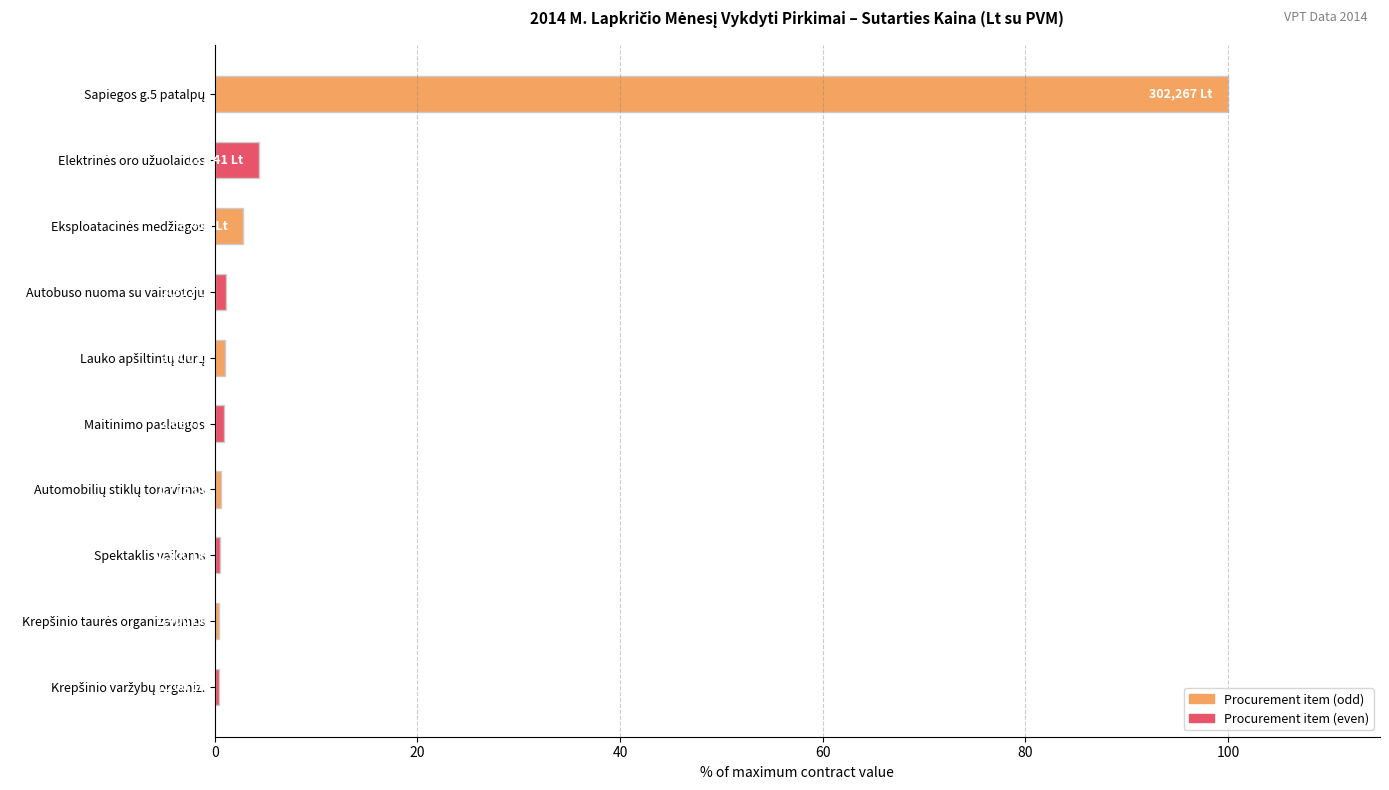

What is the maximum value shown in the chart?

100.0